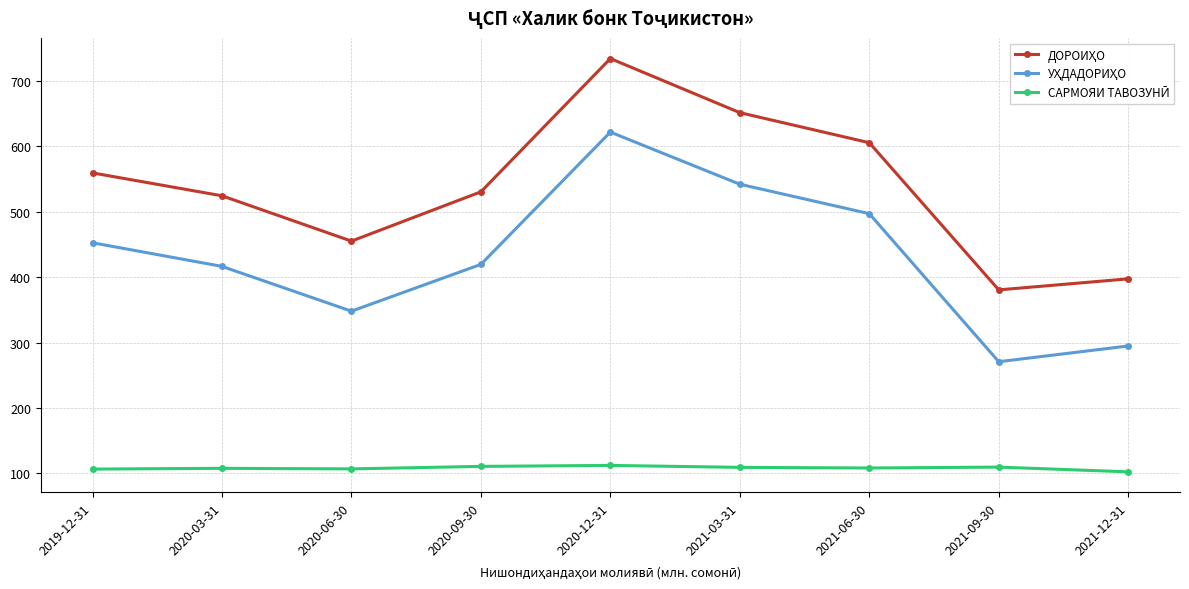

What is the difference between the highest and lowest values at 2021-12-31?

294.9